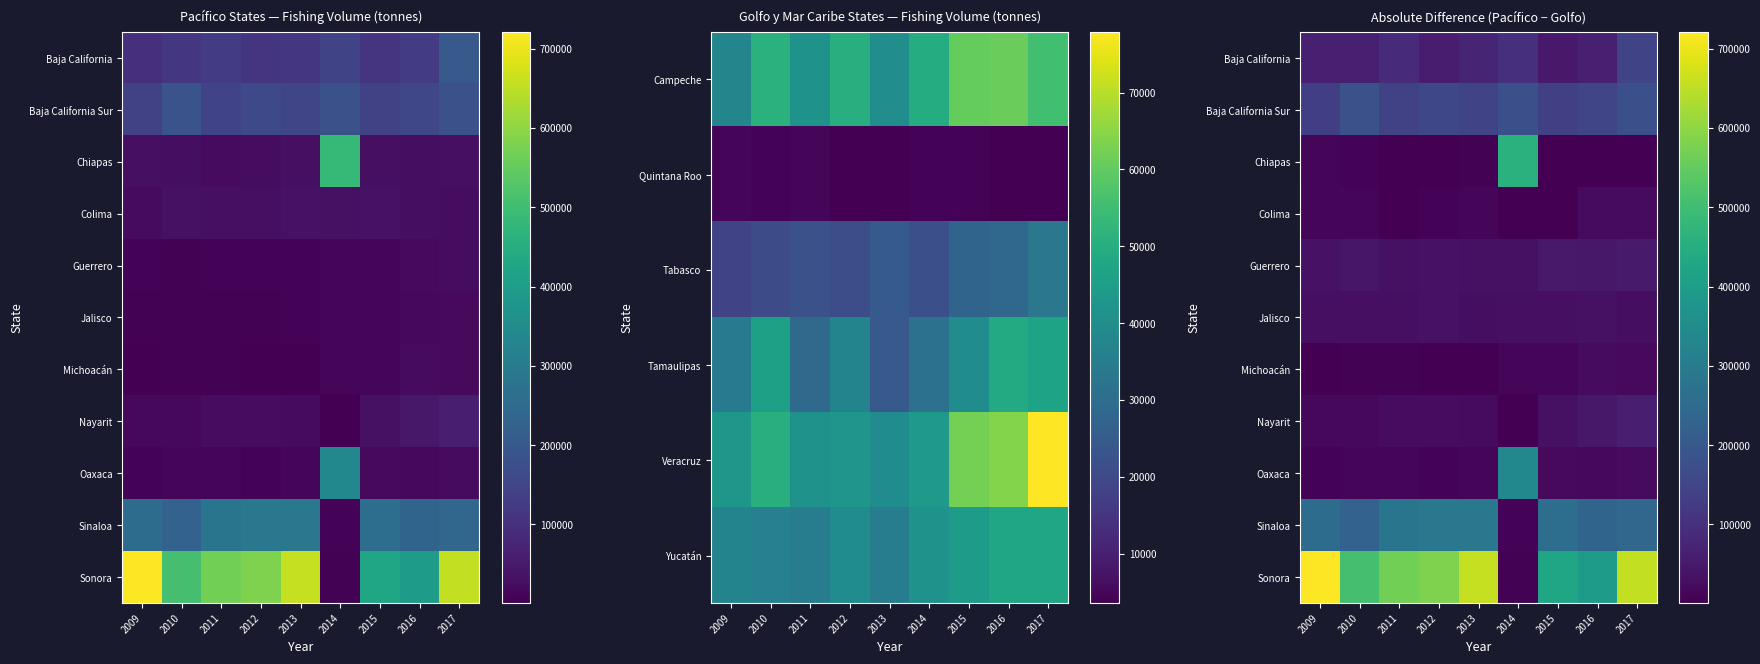

Which label corresponds to the largest value in the chart?

2009